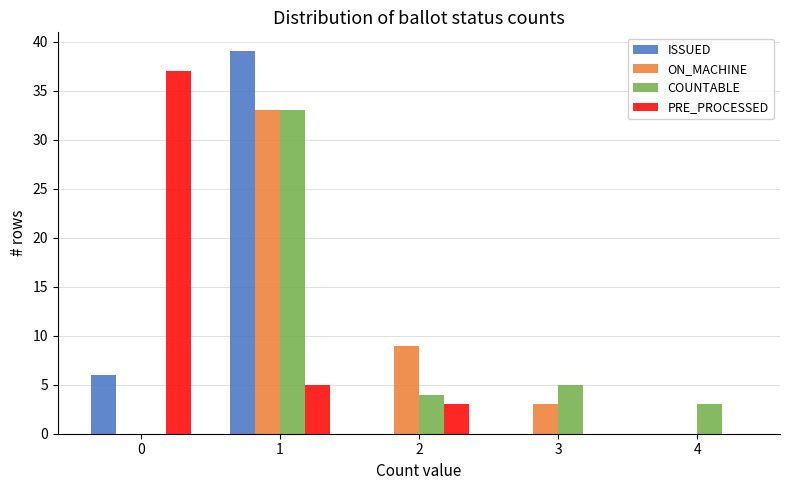

Reading right to left, extract all data points from this chart.

ISSUED: 4=0	3=0	2=0	1=39	0=6
ON_MACHINE: 4=0	3=3	2=9	1=33	0=0
COUNTABLE: 4=3	3=5	2=4	1=33	0=0
PRE_PROCESSED: 4=0	3=0	2=3	1=5	0=37